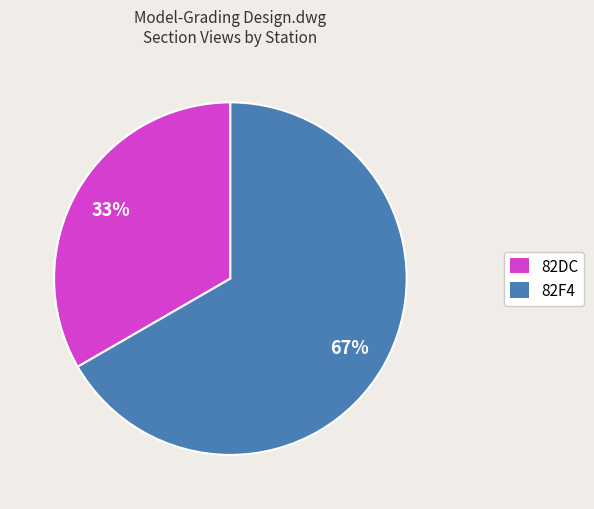

To the nearest percent, what is the average slice percentage?

50%